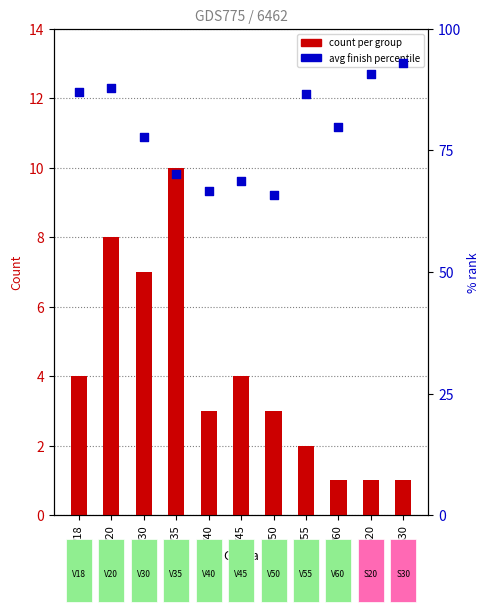

What is the total value across all series at V30?

84.7